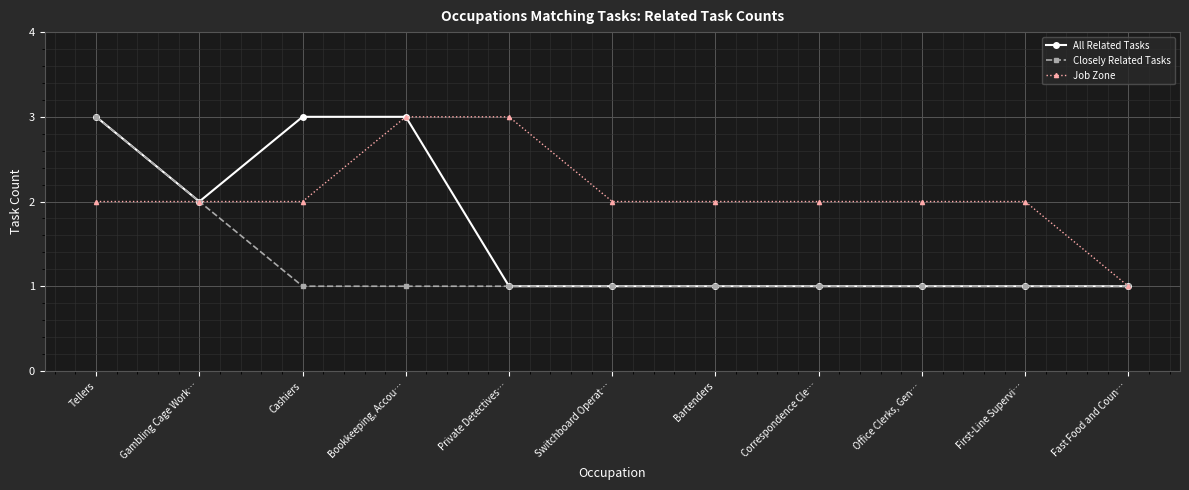

What is the smallest value displayed?

1